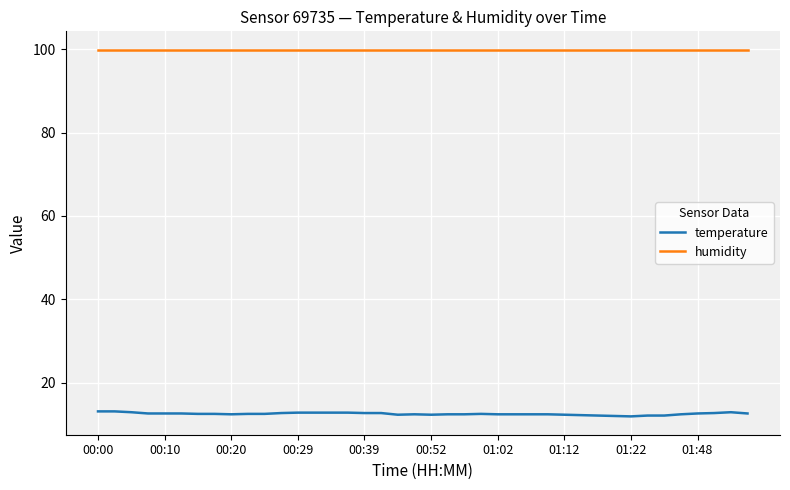

What is the maximum value shown in the chart?

99.9